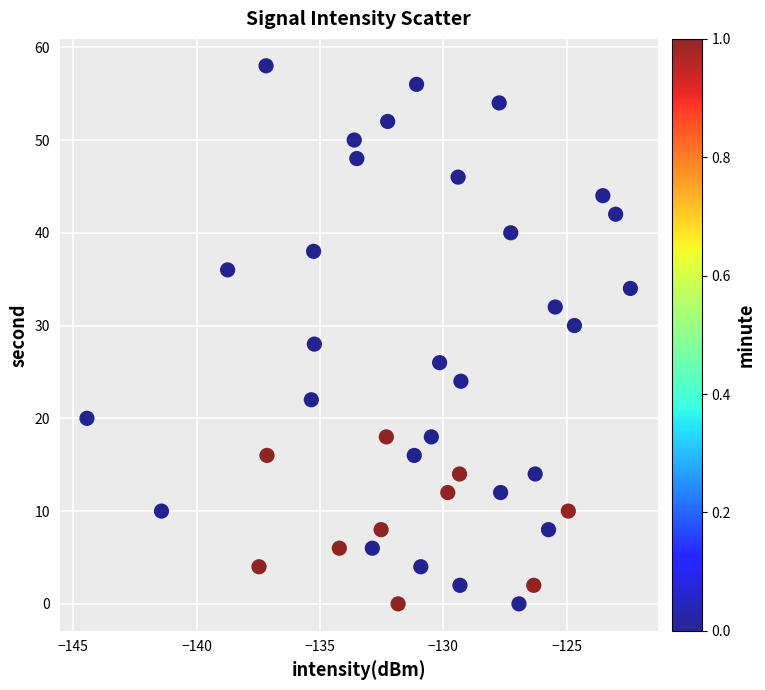

What is the range of Y values (max minus min)?

58